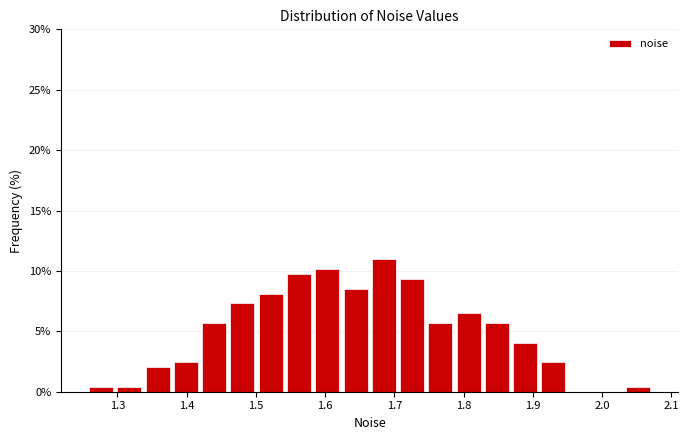

Reading left to right, list every bar in this chart as the range it spans on the x-axis followed by its height. Neither the bar edges nor the heights are printed on the chart, so give them approximately, as read against the axes.

1.26 to 1.30: under 0.5
1.30 to 1.34: under 0.5
1.34 to 1.38: 2.0
1.38 to 1.42: 2.5
1.42 to 1.46: 5.5
1.46 to 1.50: 7.5
1.50 to 1.54: 8.0
1.54 to 1.58: 10.0
1.58 to 1.62: 10.0
1.62 to 1.66: 8.5
1.66 to 1.71: 11.0
1.71 to 1.75: 9.5
1.75 to 1.79: 5.5
1.79 to 1.83: 6.5
1.83 to 1.87: 5.5
1.87 to 1.91: 4.0
1.91 to 1.95: 2.5
1.95 to 1.99: 0
1.99 to 2.03: 0
2.03 to 2.07: under 0.5